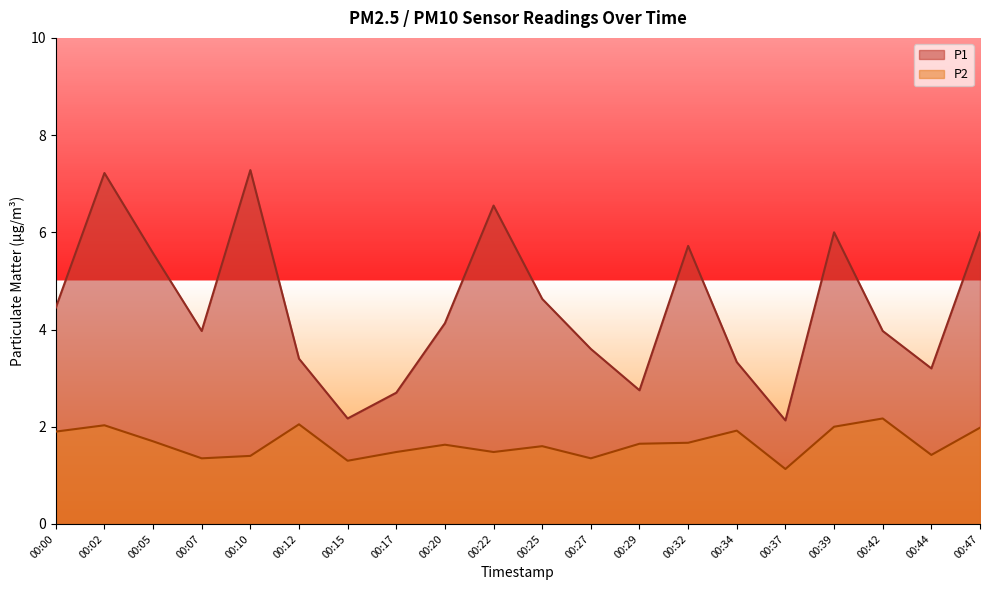

What is the sum of all P2 values?

33.2